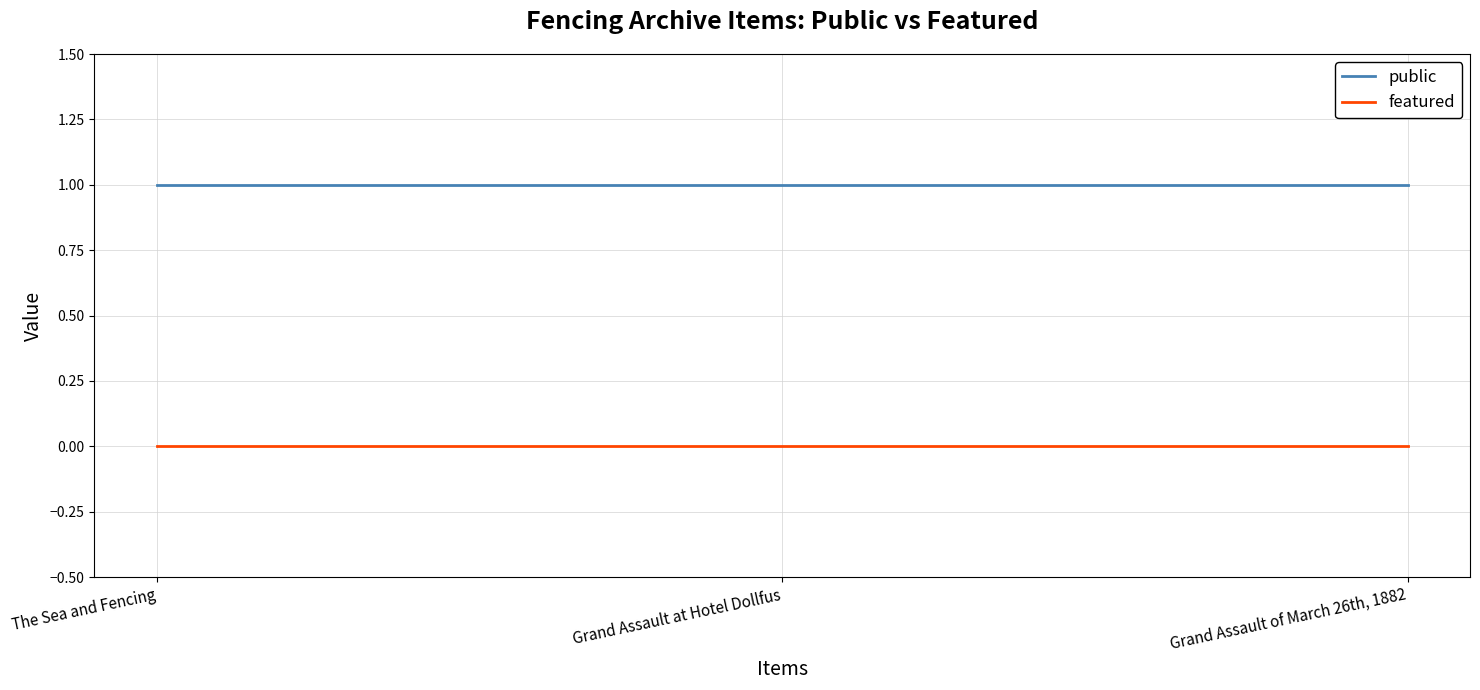

True or false: public has a value of 1 at The Sea and Fencing.

True